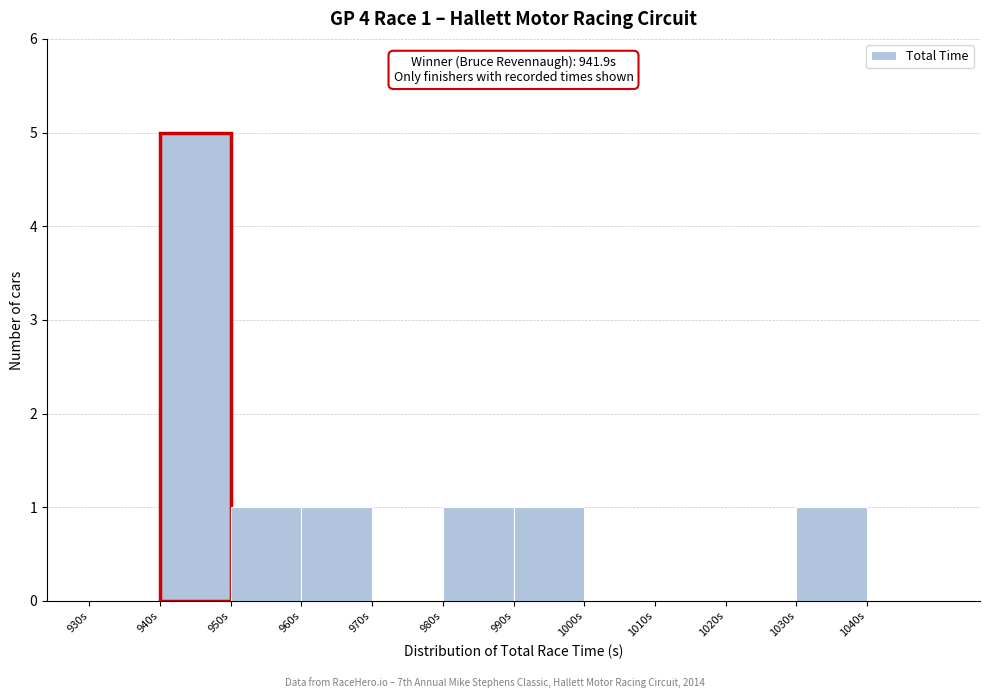

Which range on the x-axis has the tallest bar?

940 to 950